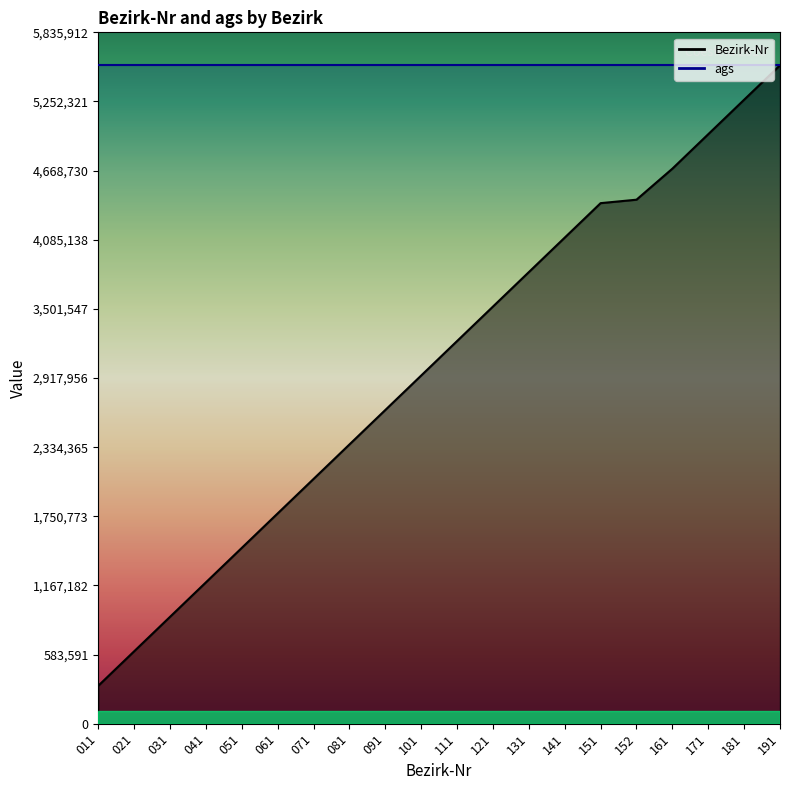

True or false: there are more than 1 points higher than both neighbors.

False